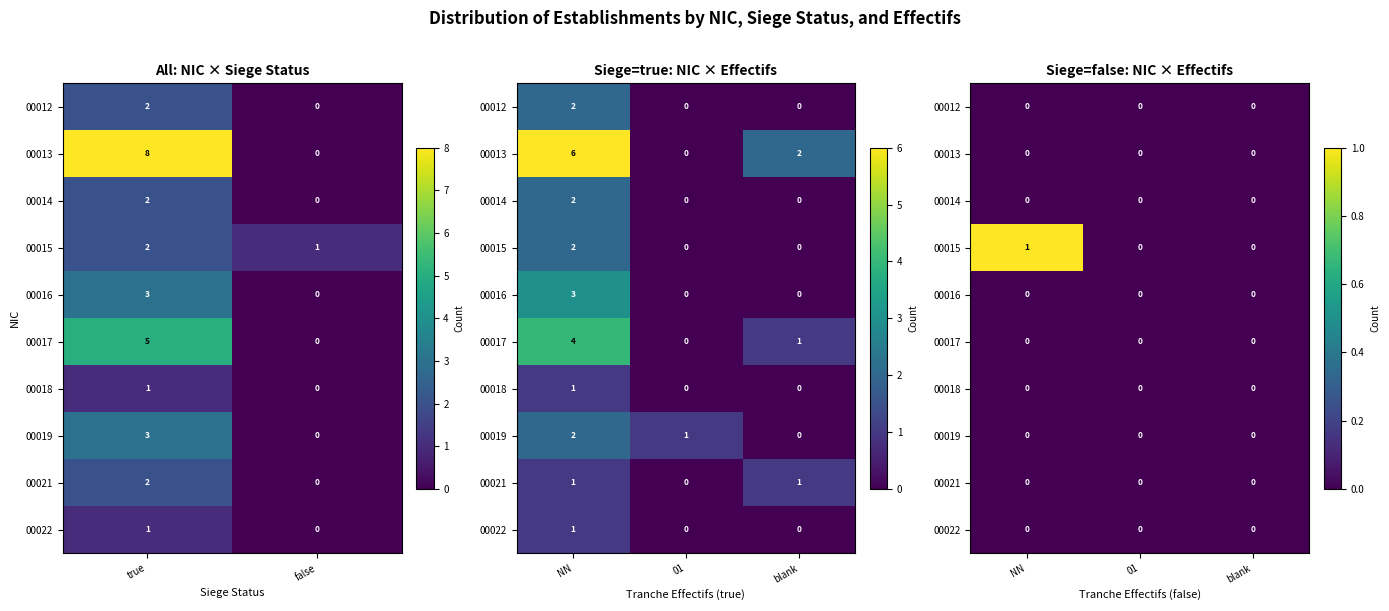

The 00017 series shows 0 at blank. True or false?

True